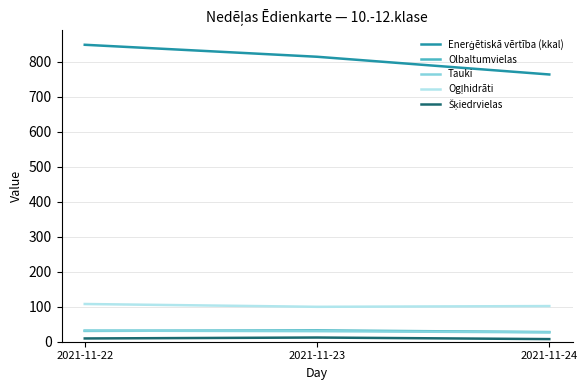

What is the highest value of the Olbaltumvielas series?

32.3